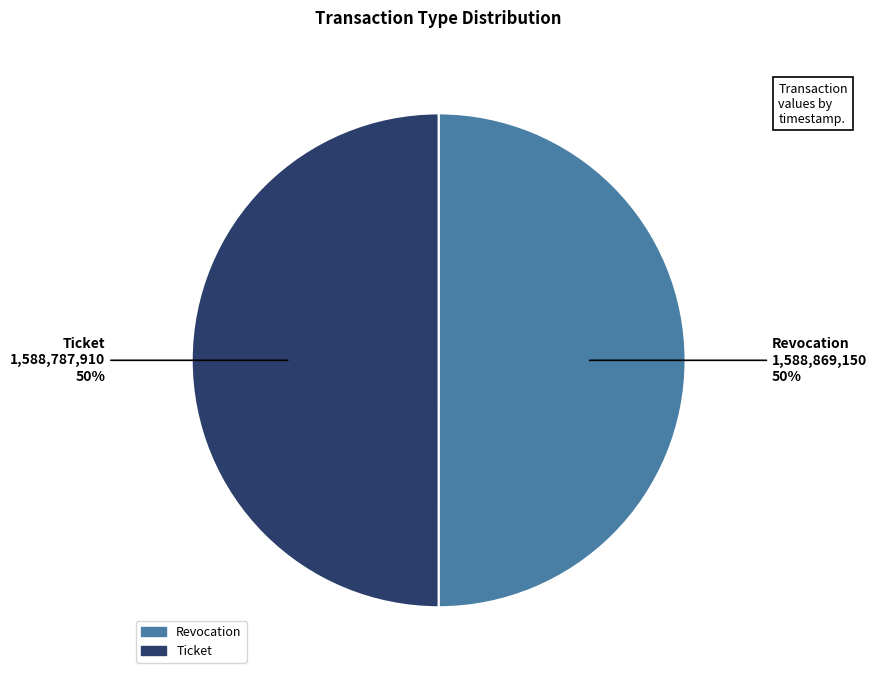

Is it true that Ticket is 50% of the pie?

True